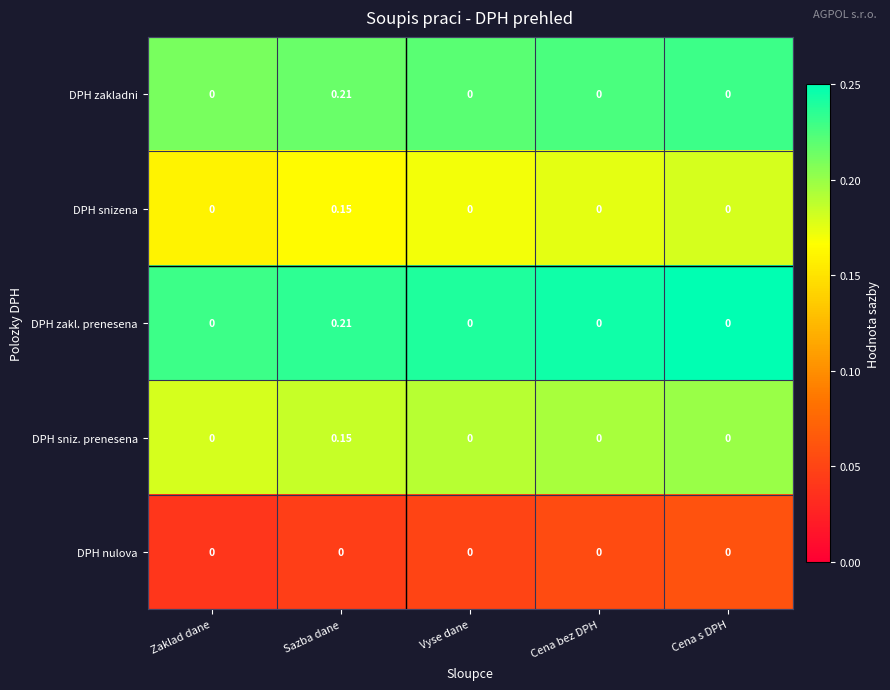

Count the number of data series in this chart.

5